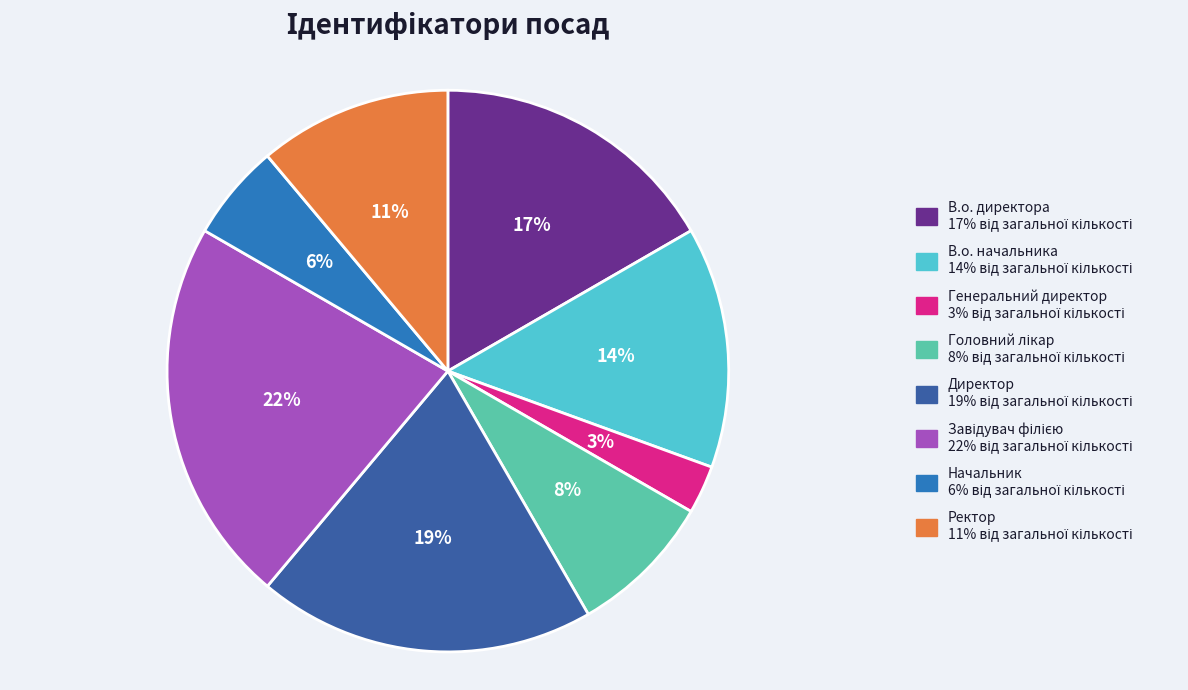

To the nearest percent, what is the difference between the Ректор and Директор slice percentages?

8%